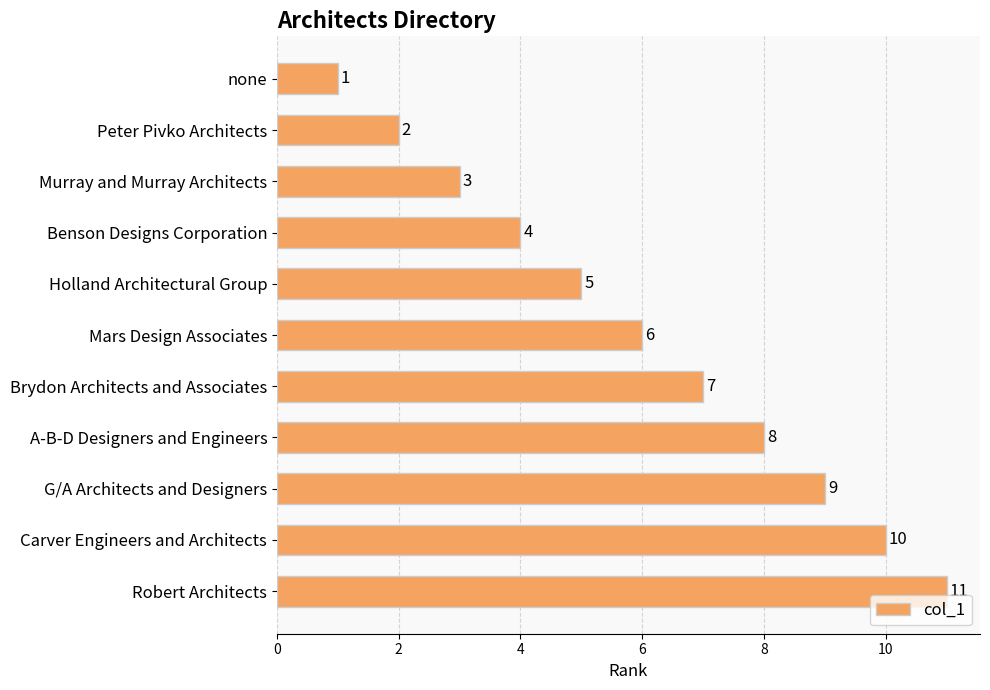

What position from the bottom is Holland Architectural Group?

7